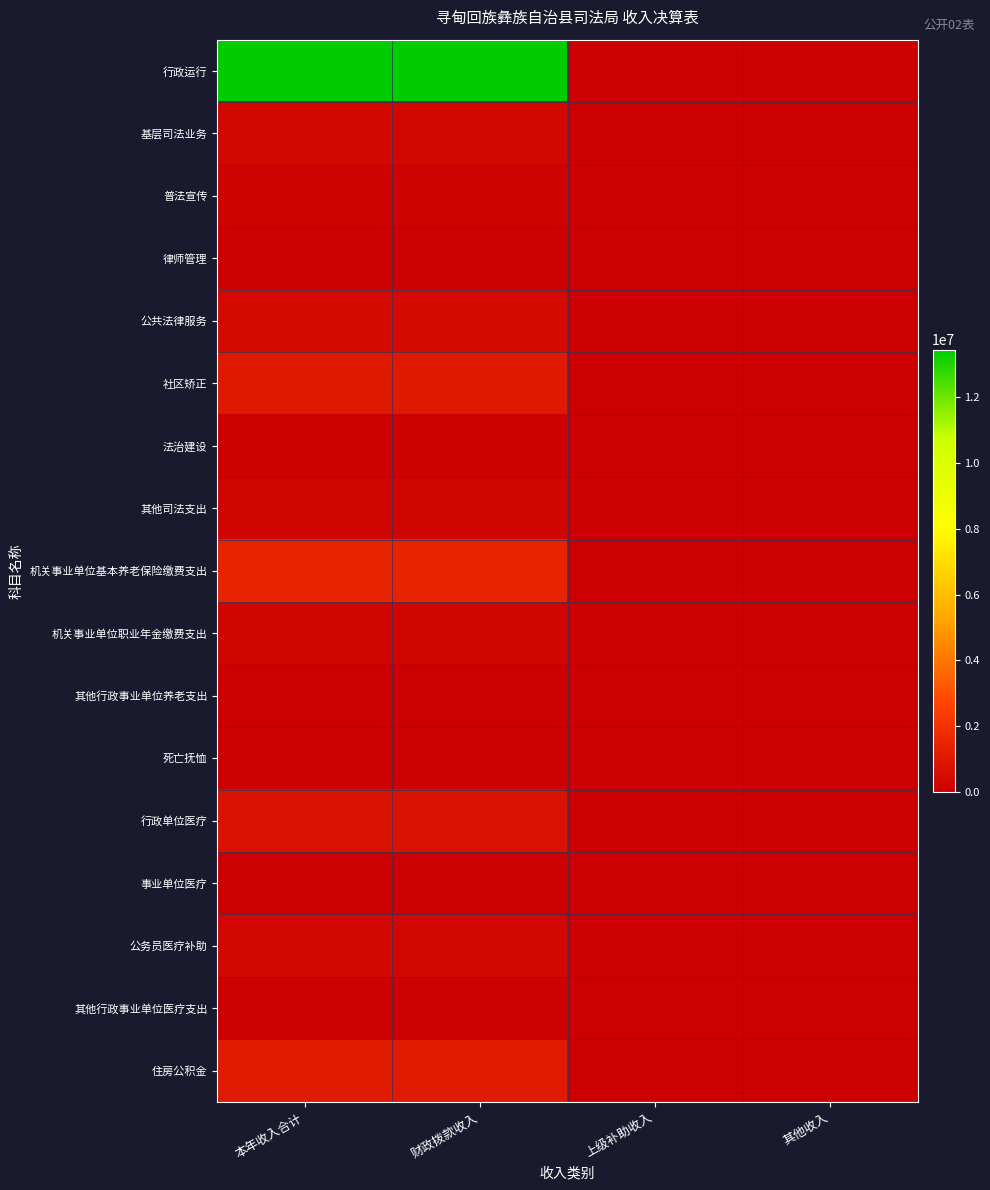

At which category does the chart reach its peak across all series?

本年收入合计